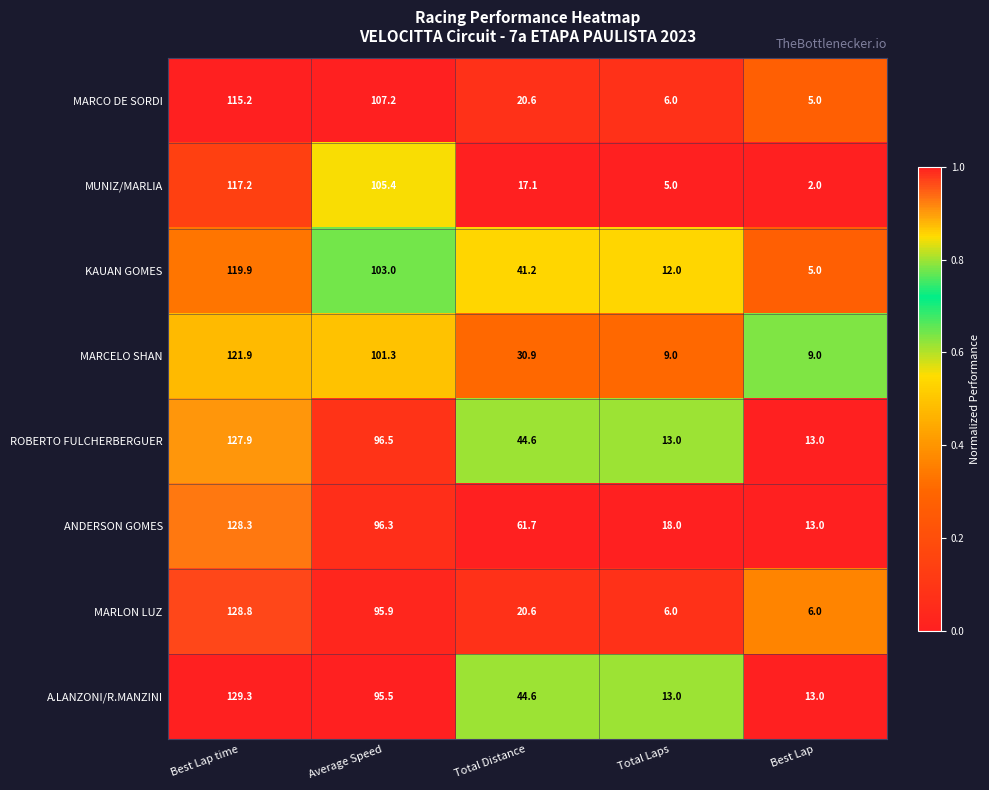

Which series has the largest total across all categories?

ANDERSON GOMES